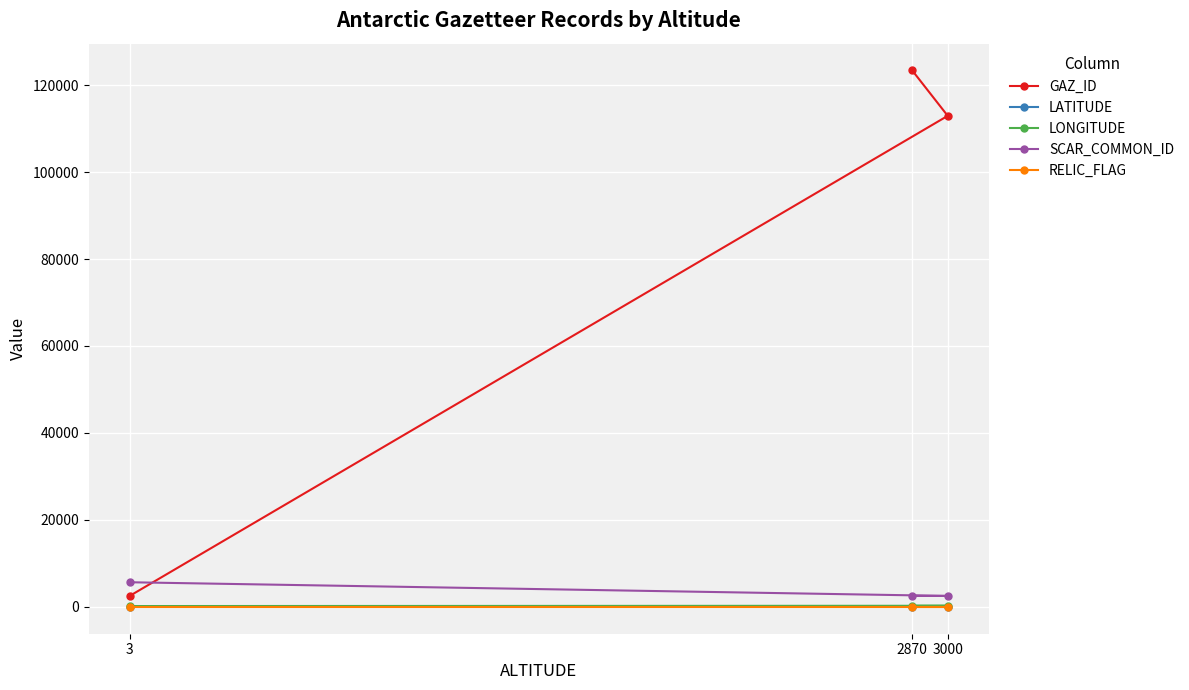

How many lines are shown in the chart?

5